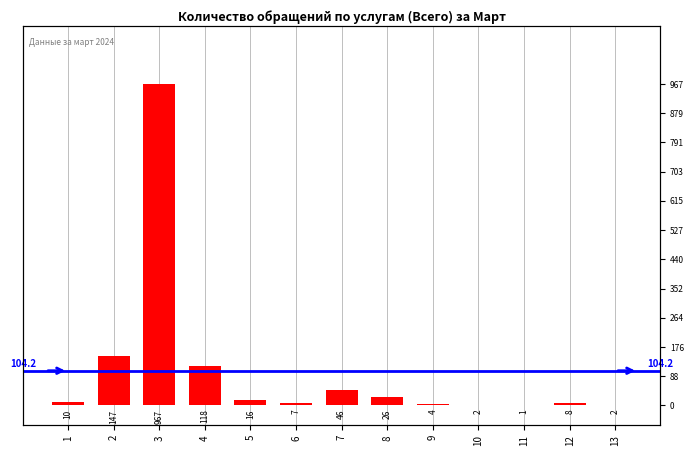

Is it true that the value at 9 is 4?

True